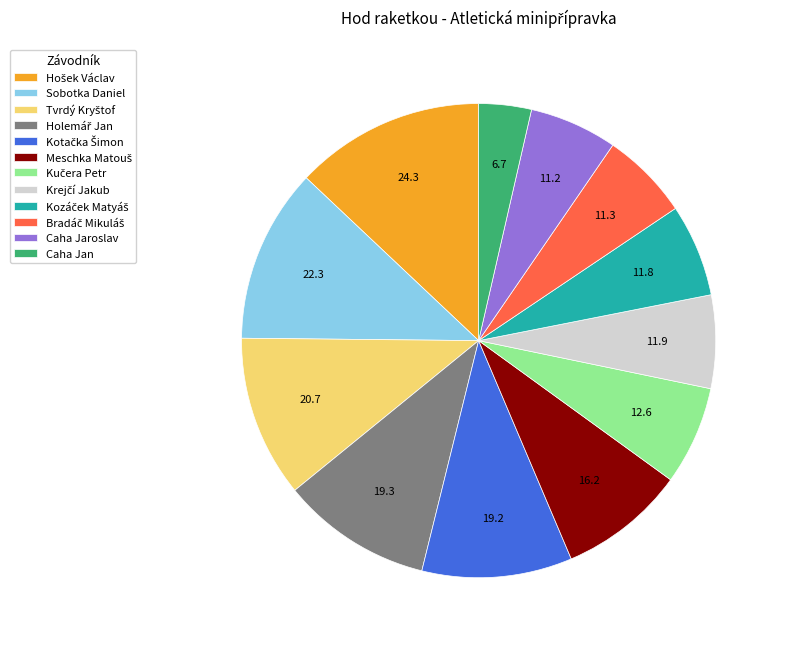

The Sobotka Daniel slice represents 25% of the pie. True or false?

False